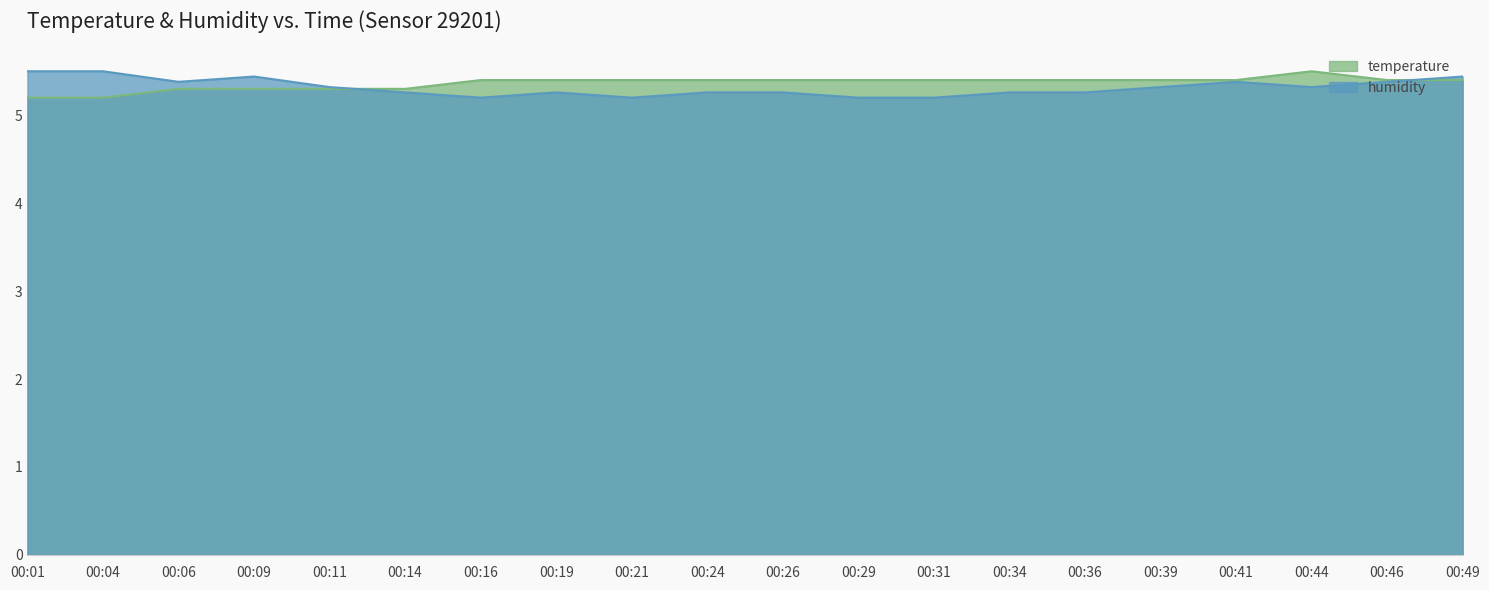

What is the difference between the second highest and second lowest values in the temperature series?

0.2